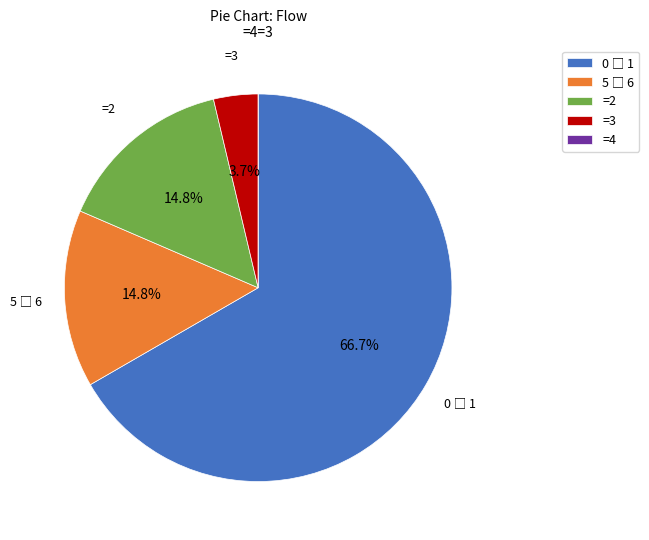

What percentage do =2 and =3 together represent?

18.5%